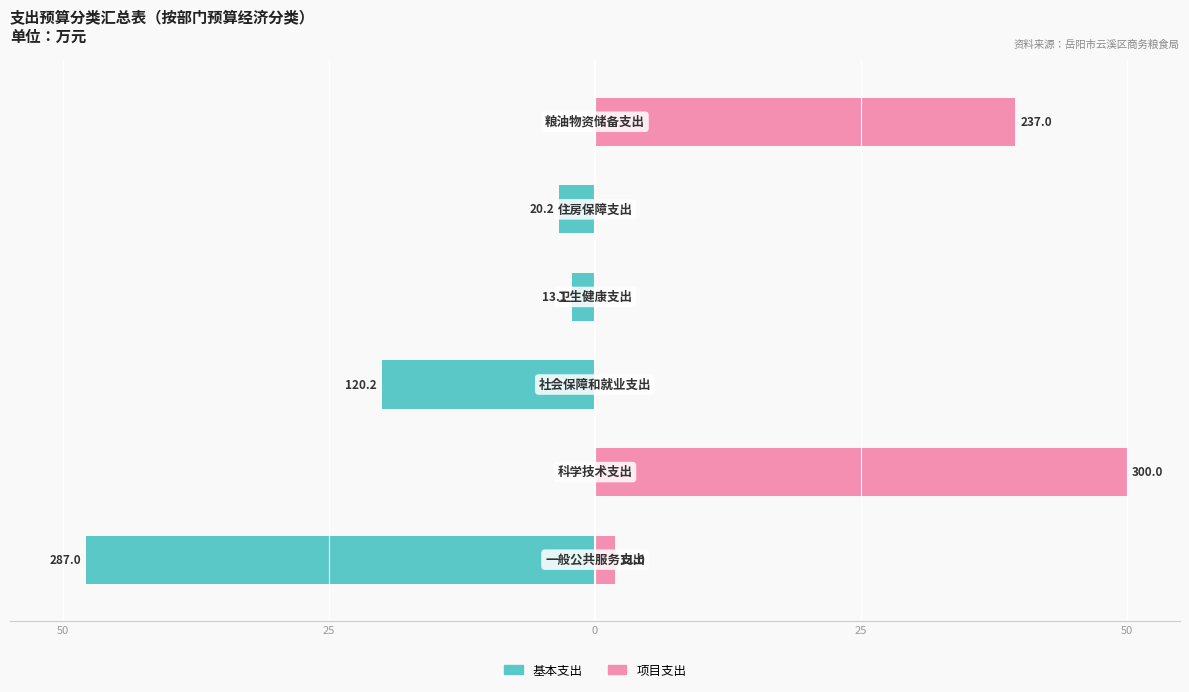

How many groups of bars are there?

6